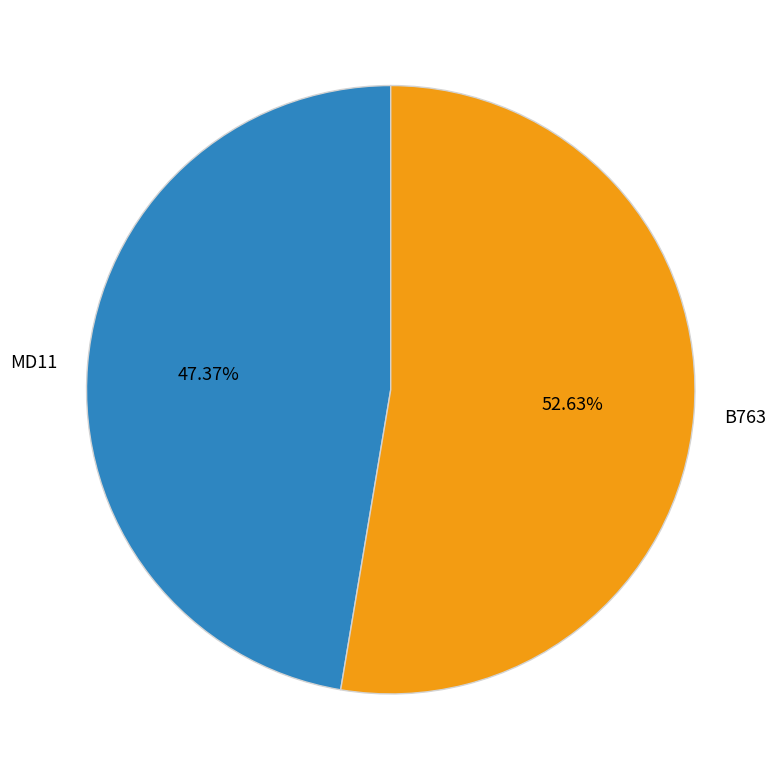

What is the ratio of the value at MD11 to the value at B763?

0.9